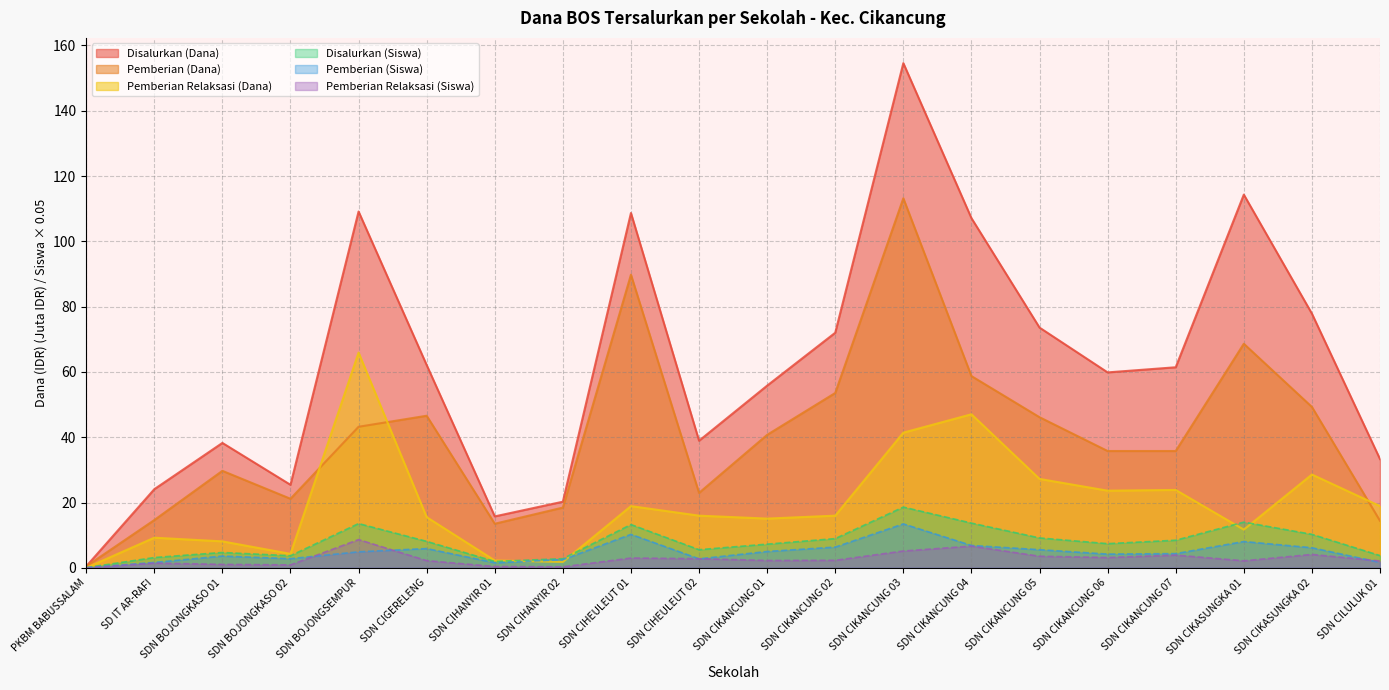

How many values in the Pemberian Relaksasi (Dana) series exceed 15?

13